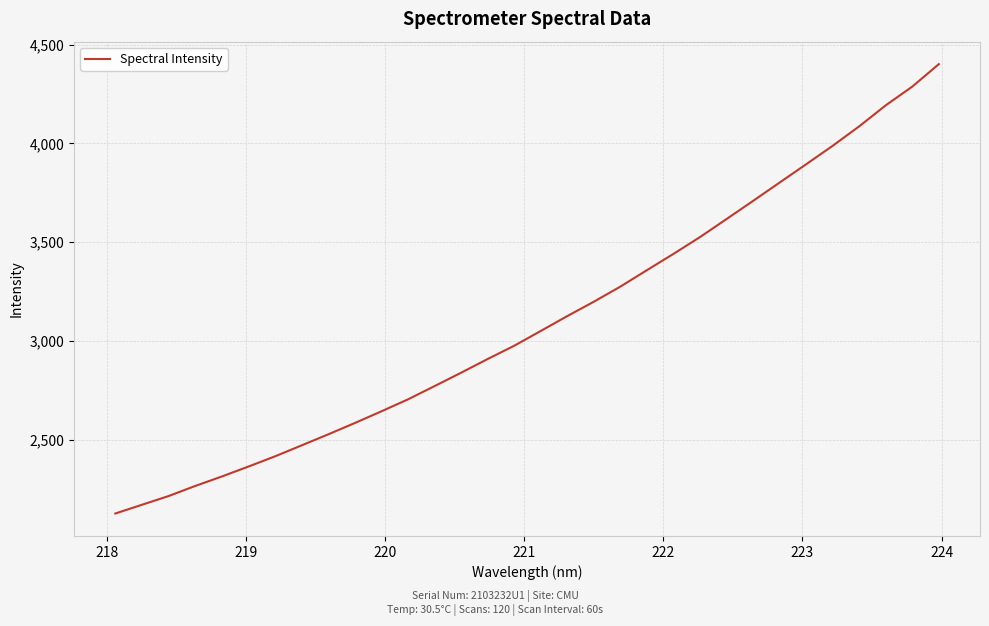

What is the maximum value shown in the chart?

4401.6